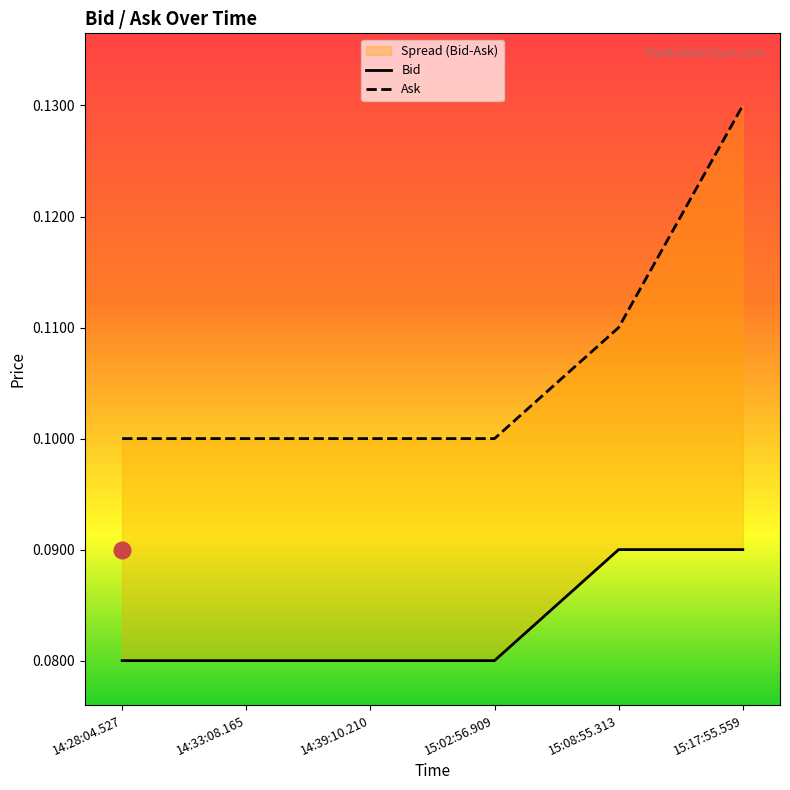

True or false: Bid and Ask cross at least once.

False